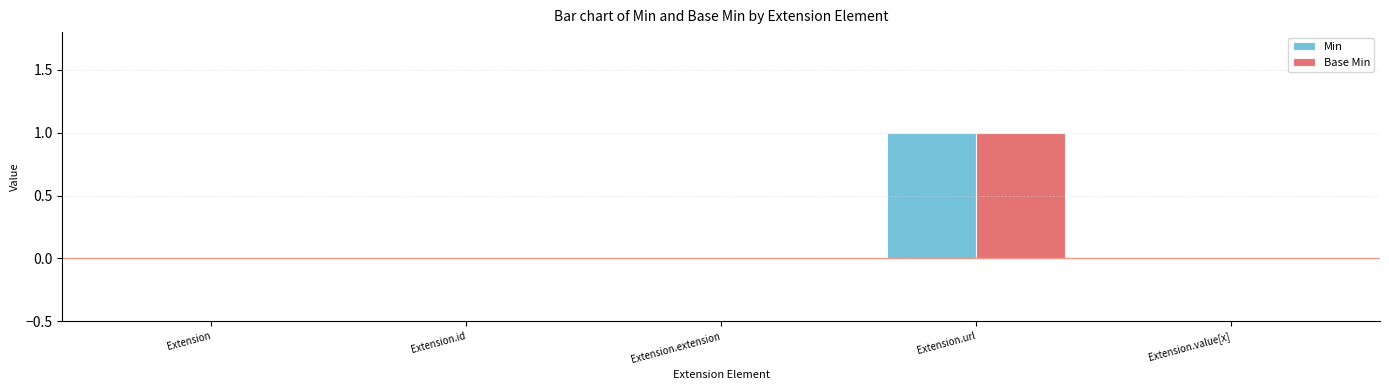

At which label does Base Min reach its peak?

Extension.url